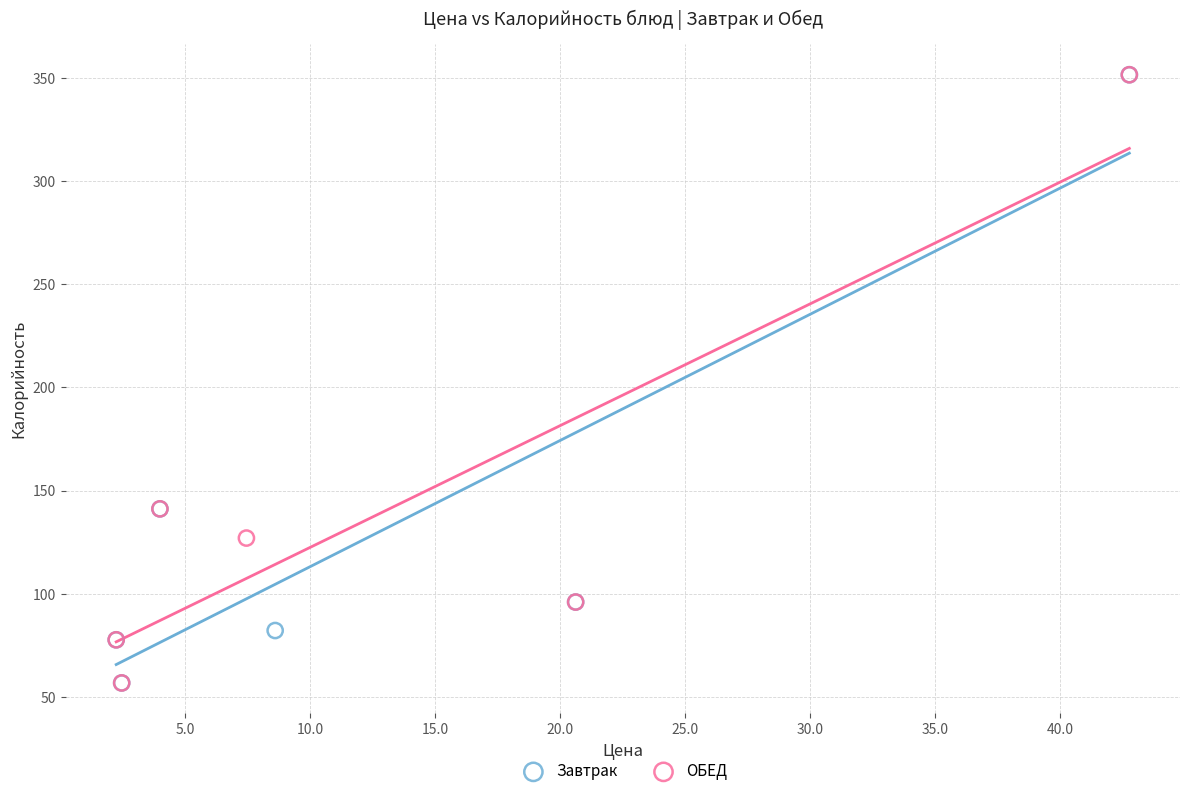

What are all the series names shown in the legend?

Завтрак, ОБЕД